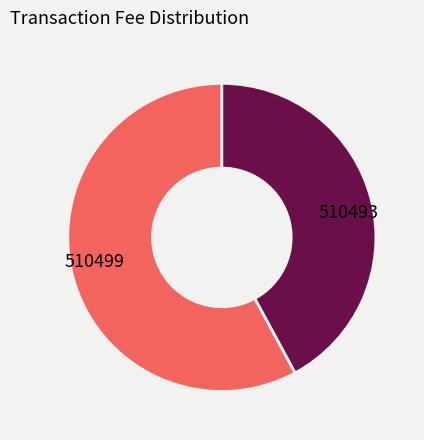

How many slices are in this pie chart?

2